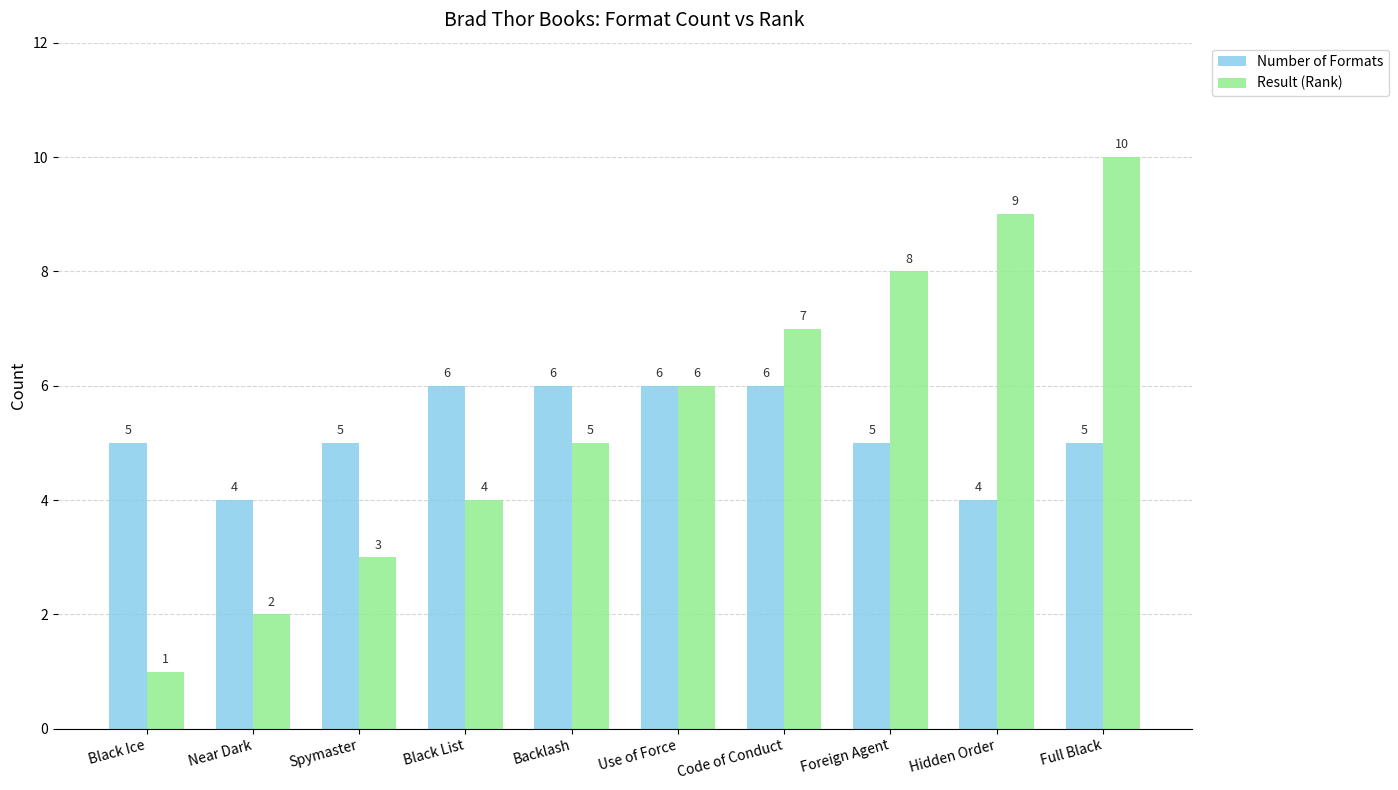

At which category is the sum across all series the highest?

Full Black